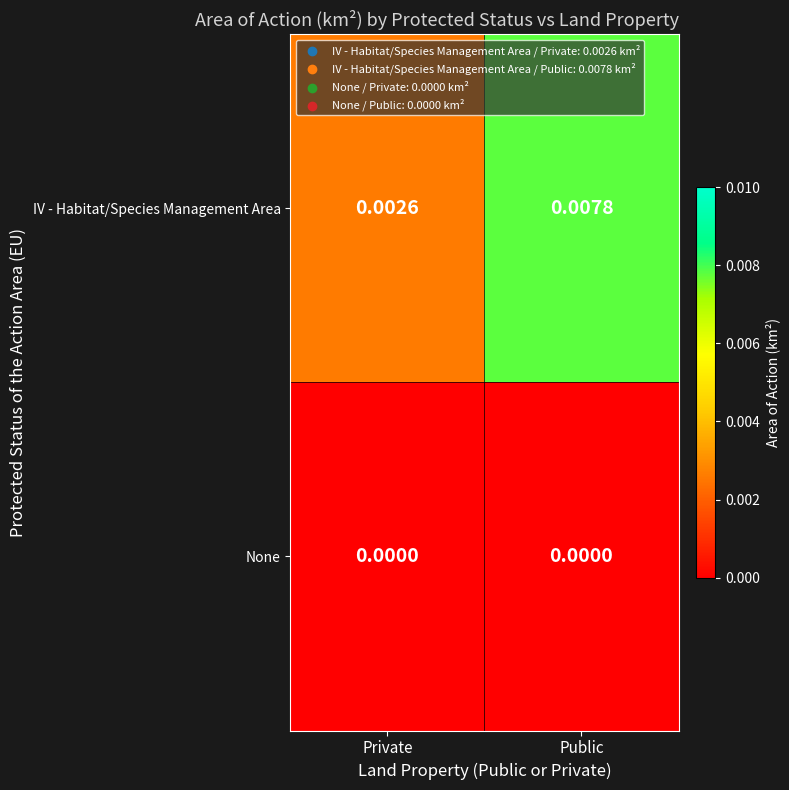

List the series in order of their overall mean, highest first.

IV - Habitat/Species Management Area, None